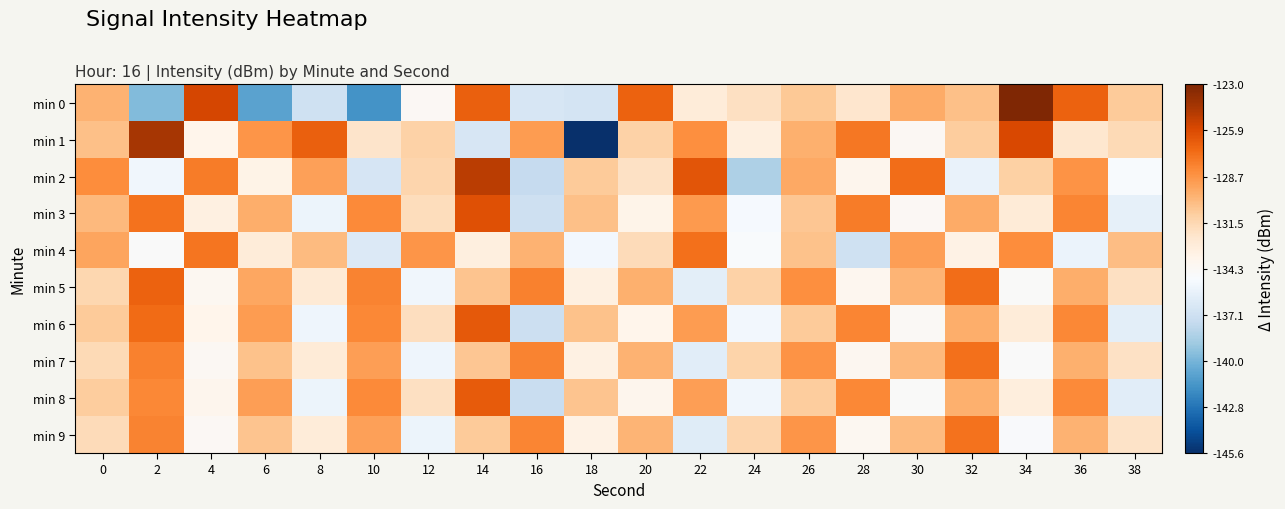

Which category has the lowest value across all series?

18